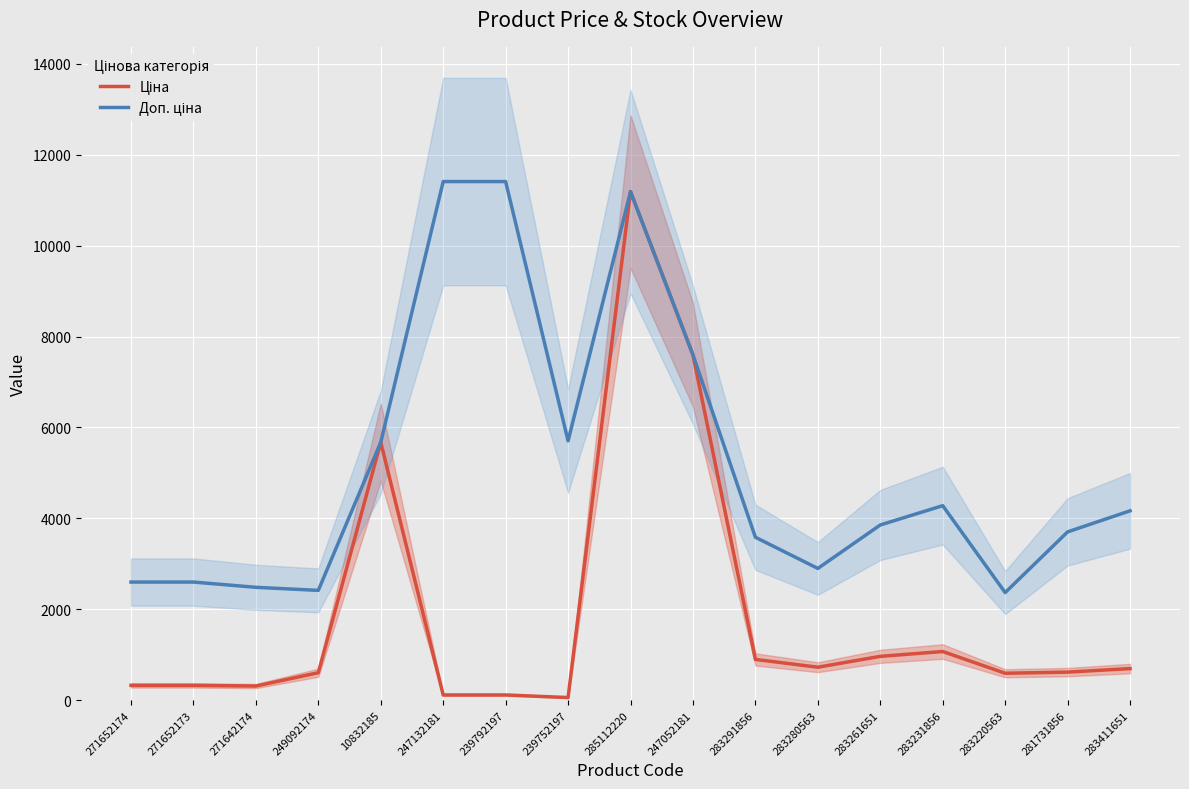

What is the sum of the Ціна values at 283220563 and 271652174?

916.4